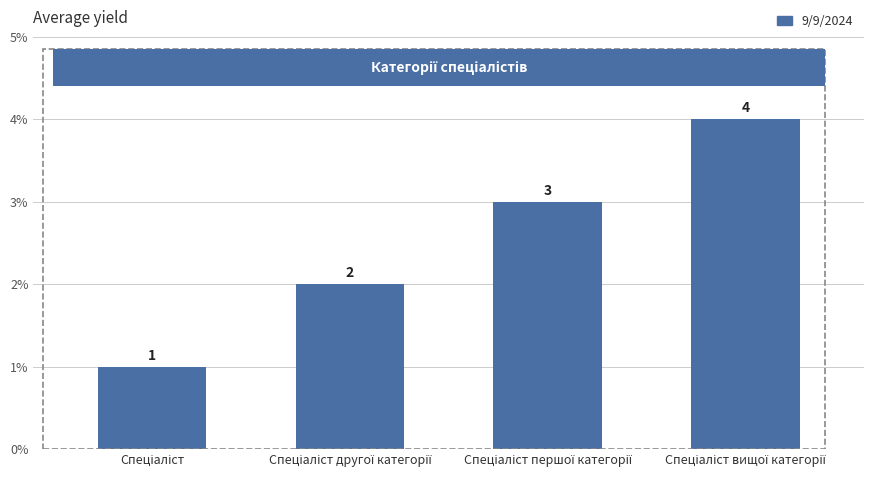

What is the smallest value displayed?

1